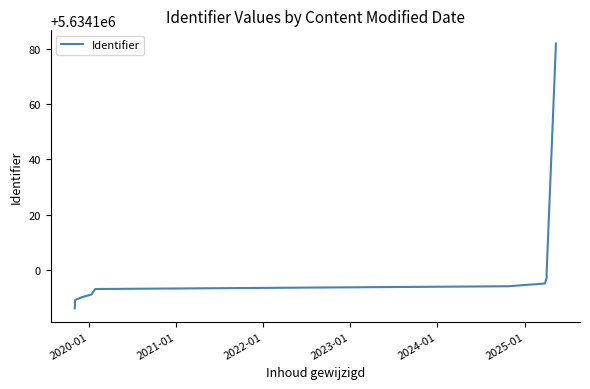

Is it true that the value at 2021-01 is 8898387?

False